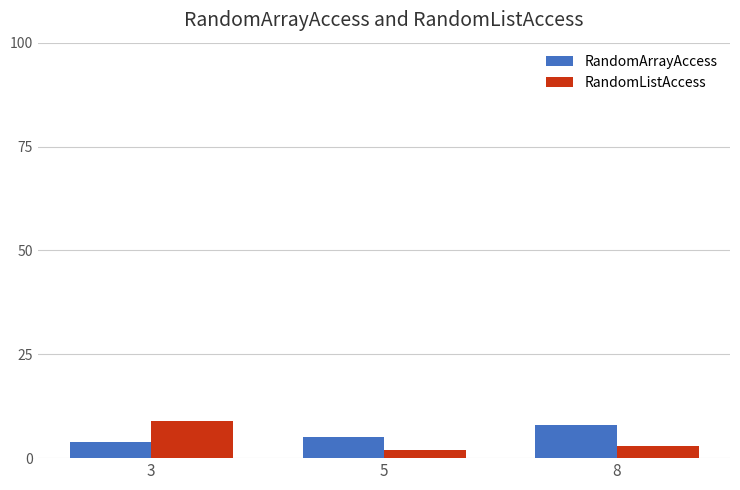

Reading left to right, transcribe all the data shown in this chart.

RandomArrayAccess: 4	5	8
RandomListAccess: 9	2	3